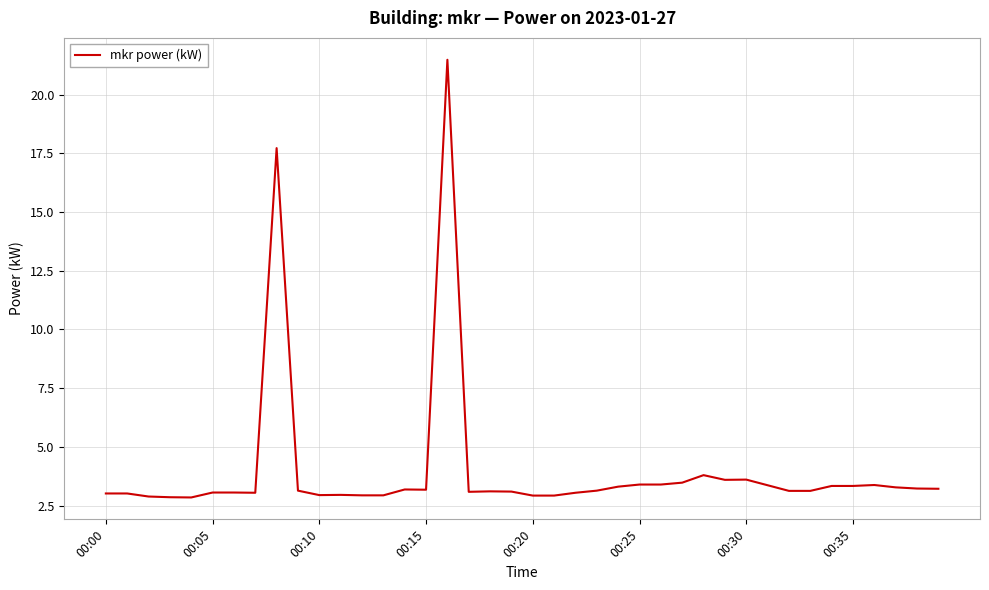

What is the difference between the maximum and minimum values?

18.6